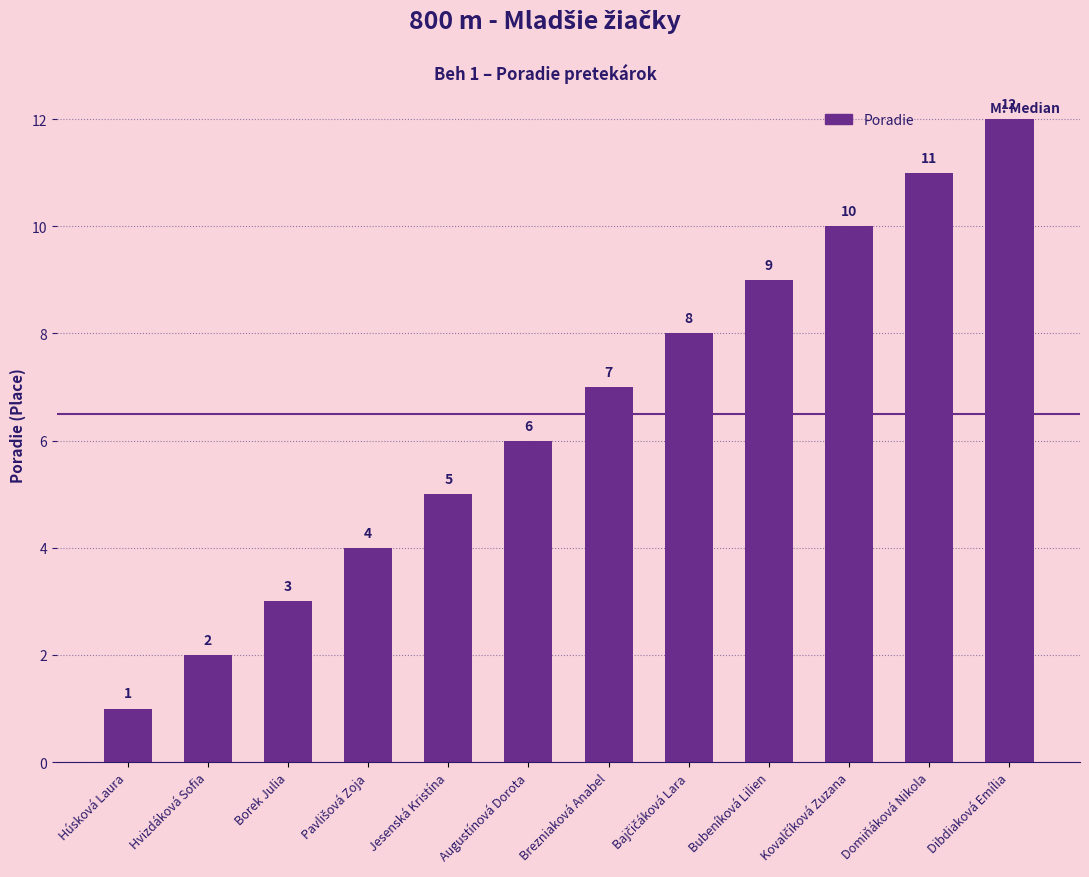

What is the ratio of the value at Borek Julia to the value at Augustínová Dorota?

0.5